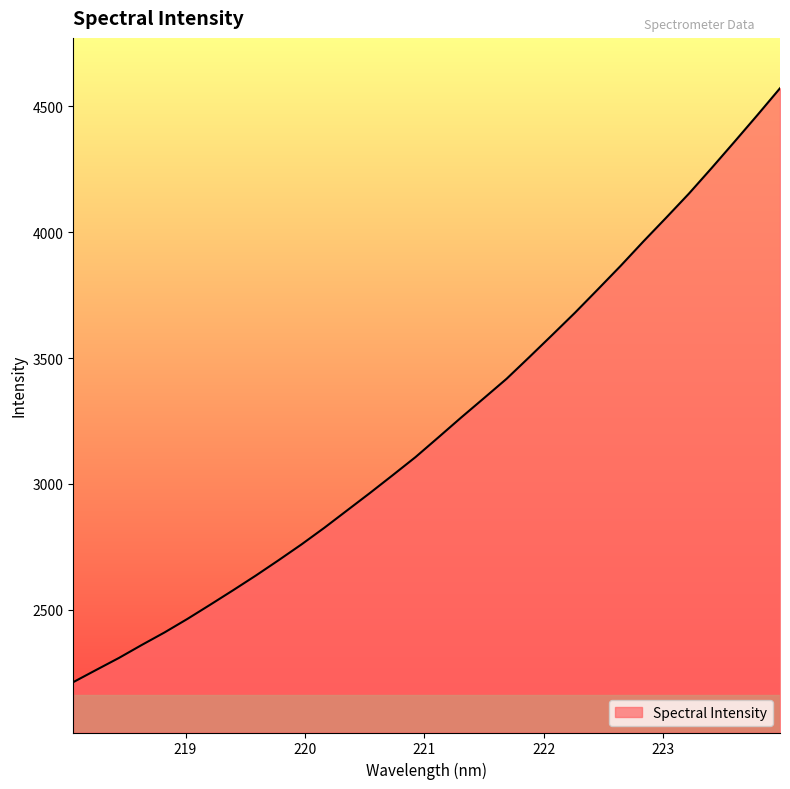

What is the greatest value displayed?

4571.3